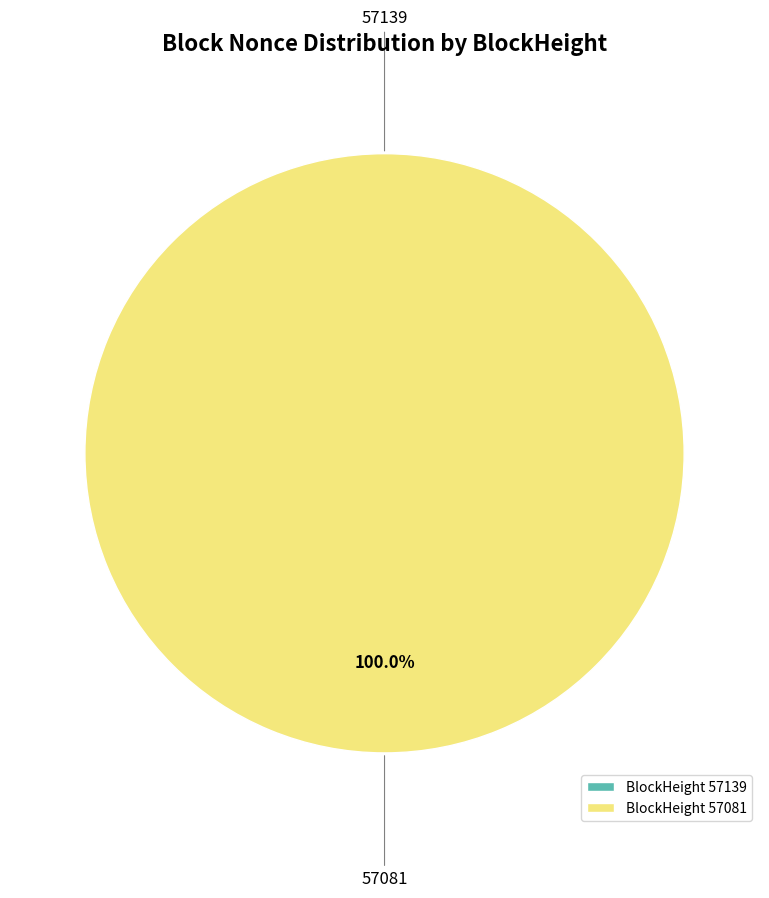

Does 57081 account for over 50% of the chart?

Yes